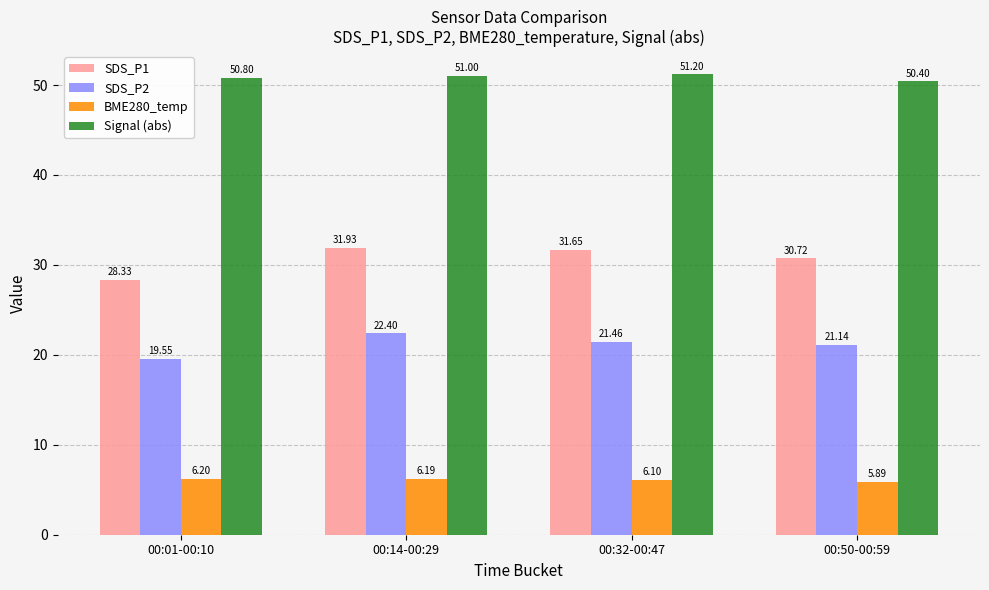

Is it true that SDS_P1 equals 15.4 at 00:14-00:29?

False